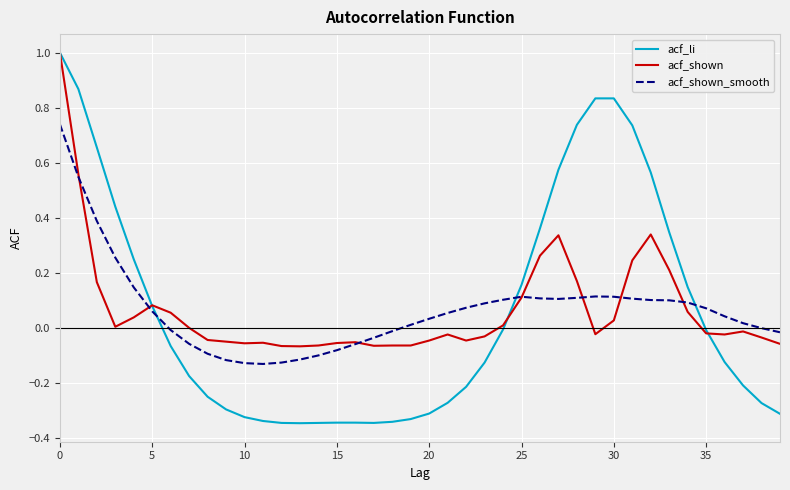

What is the maximum value for acf_li?

1.0